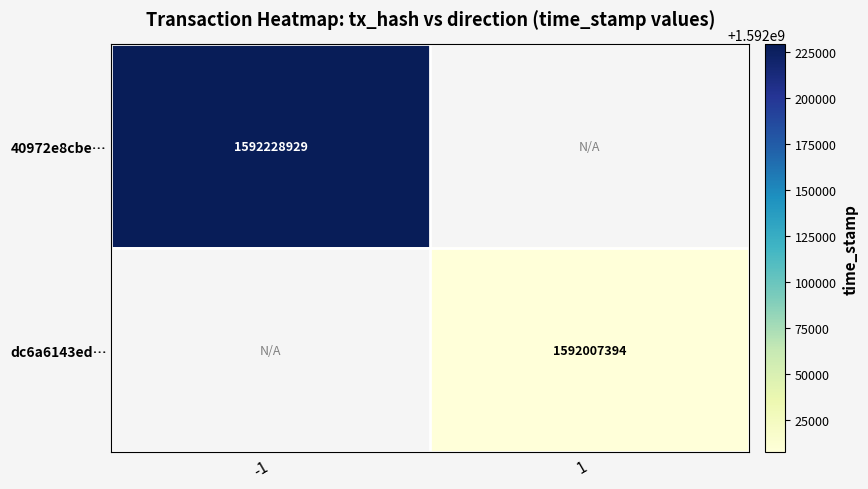

Is it true that 40972e8cbe… equals 2721182676.6 at -1?

False